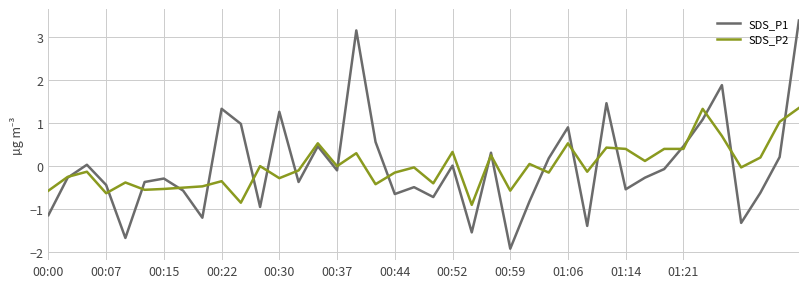

Which series has the widest spread of values?

SDS_P1